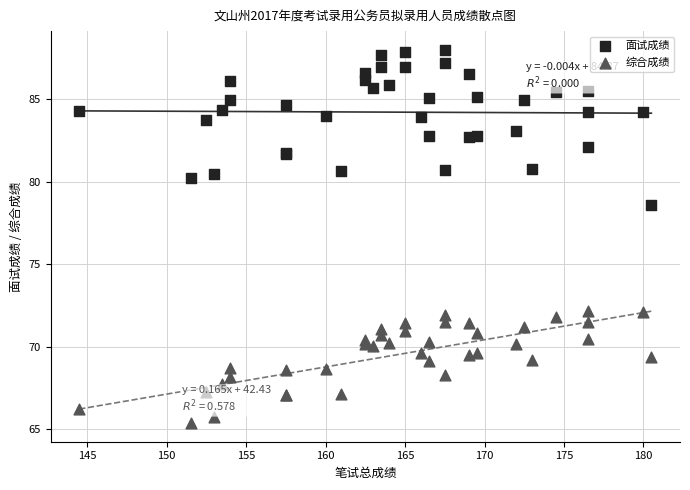

Which series has the largest Y range (max minus min)?

面试成绩